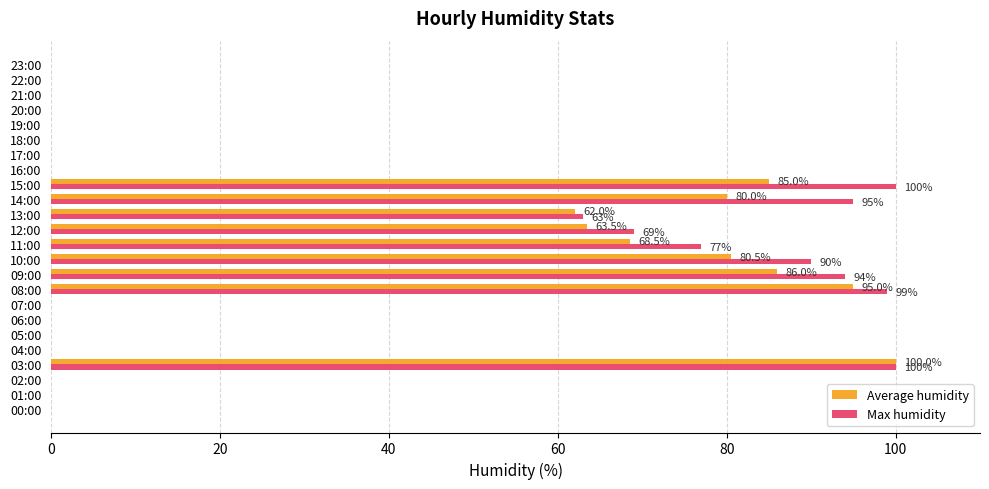

At which category is the sum across all series the highest?

03:00